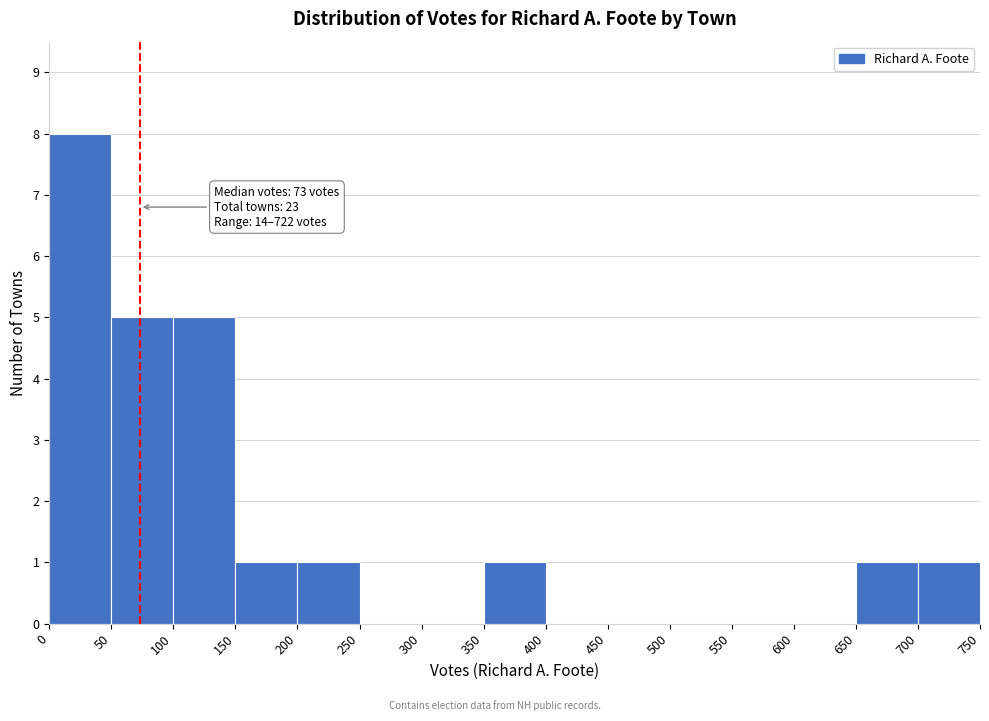

Which range on the x-axis has the tallest bar?

0 to 50